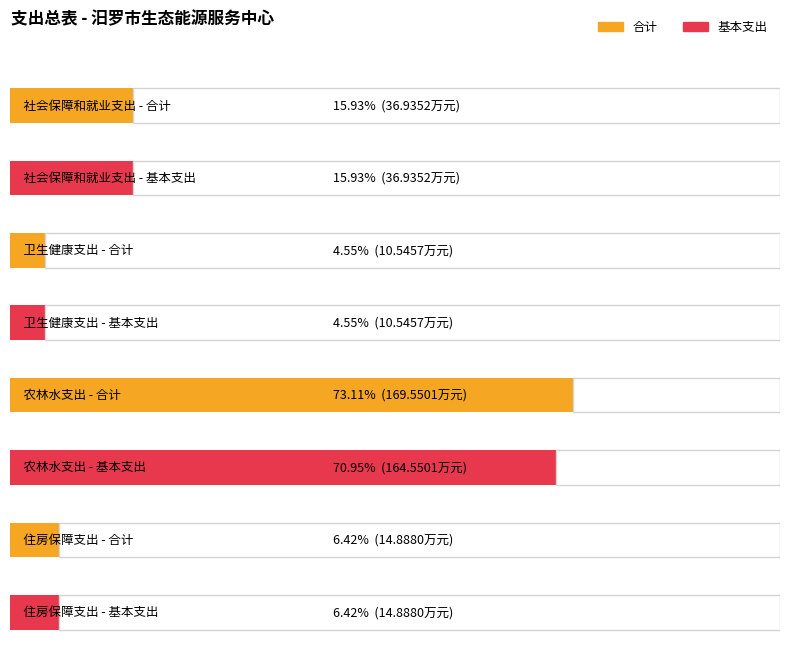

At which label does 合计 reach its peak?

农林水支出